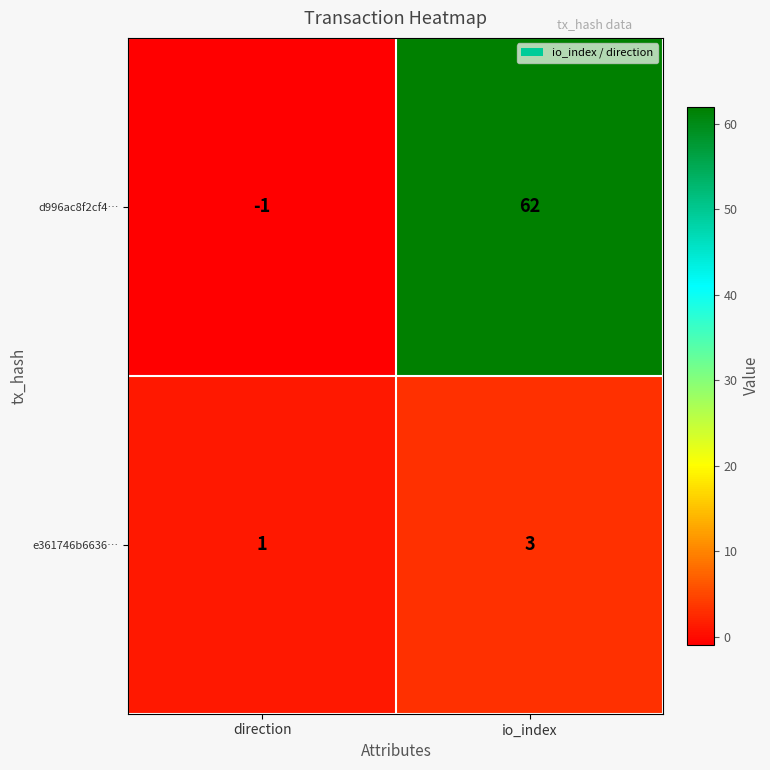

List the series in order of their overall mean, highest first.

d996ac8f2cf4…, e361746b6636…